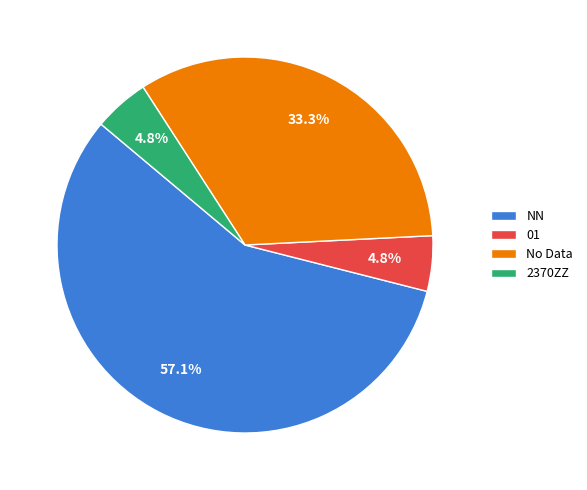

Does any single category account for the majority?

Yes